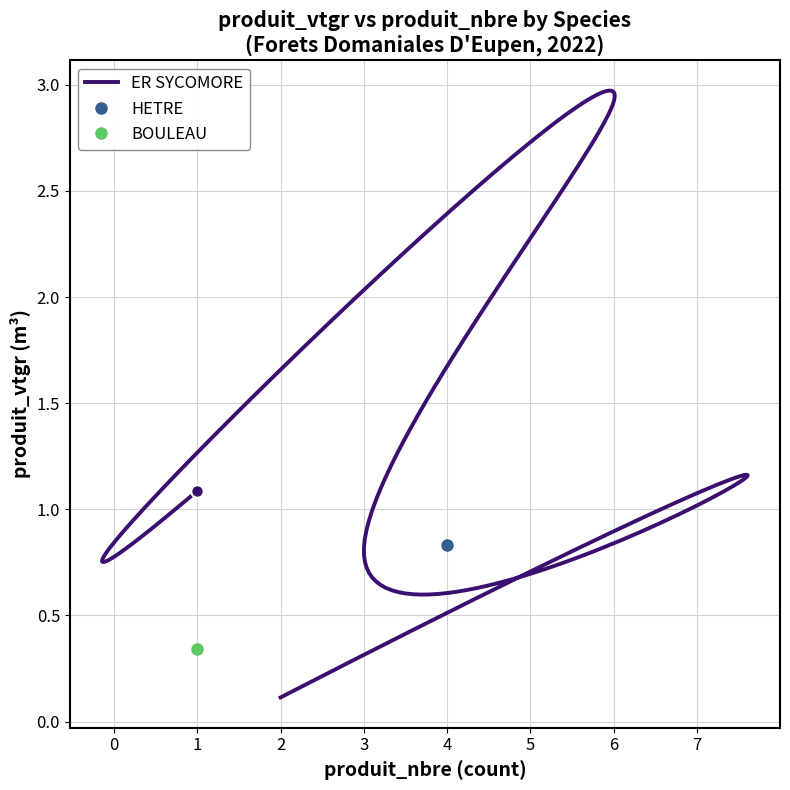

True or false: ER SYCOMORE and HETRE intersect in this chart.

False